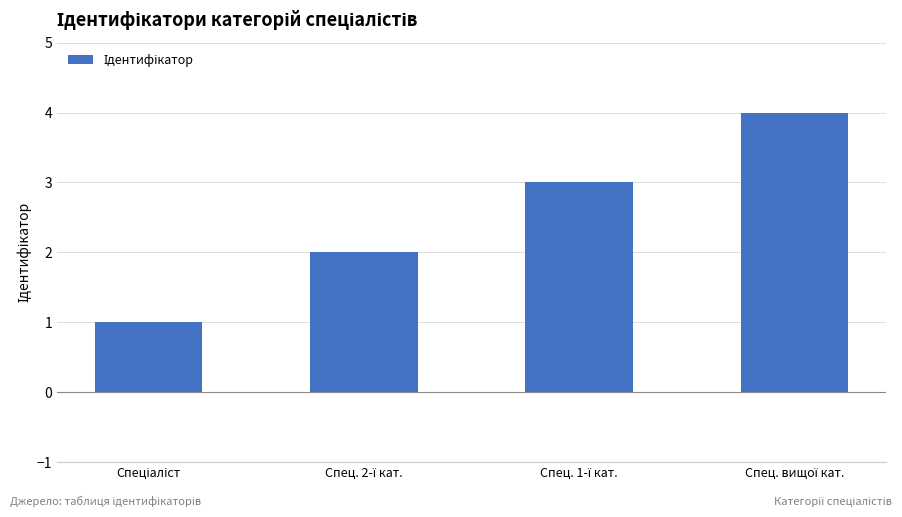

What is the sum of all values?

10